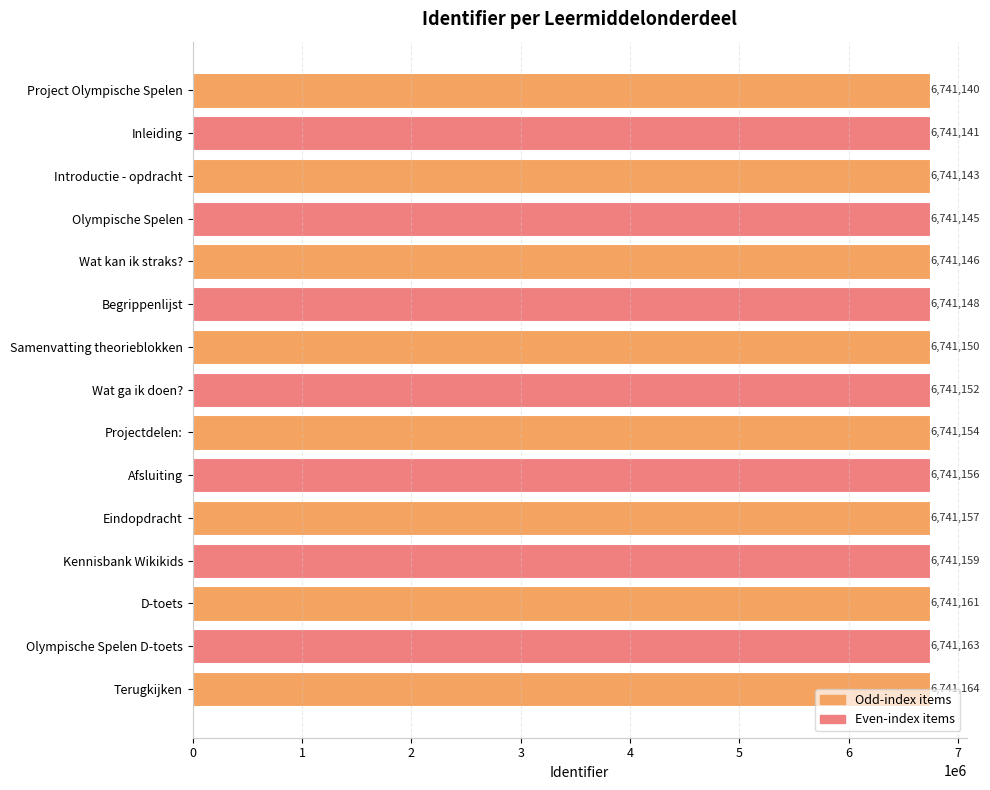

What is the ratio of the value at Wat ga ik doen? to the value at Olympische Spelen D-toets?

1.0